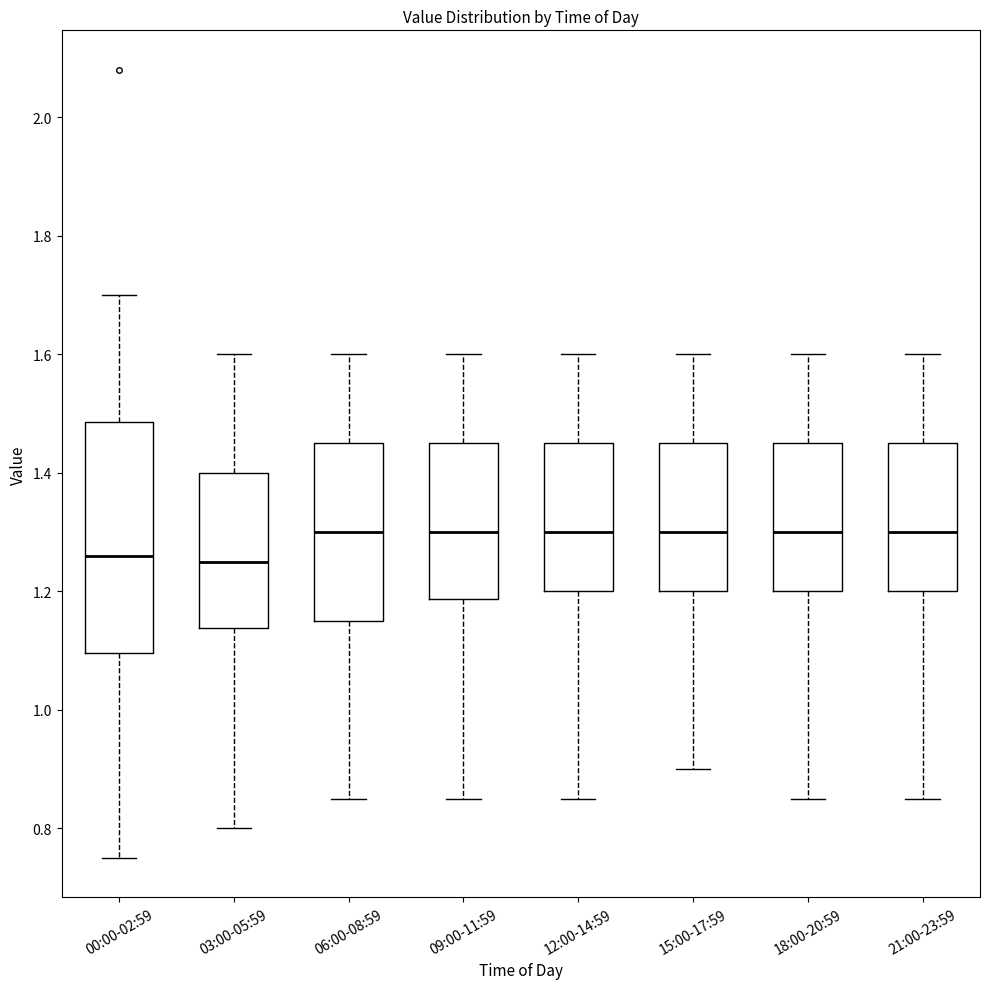

Which box is the tallest, from its lower edge to its upper edge?

00:00-02:59